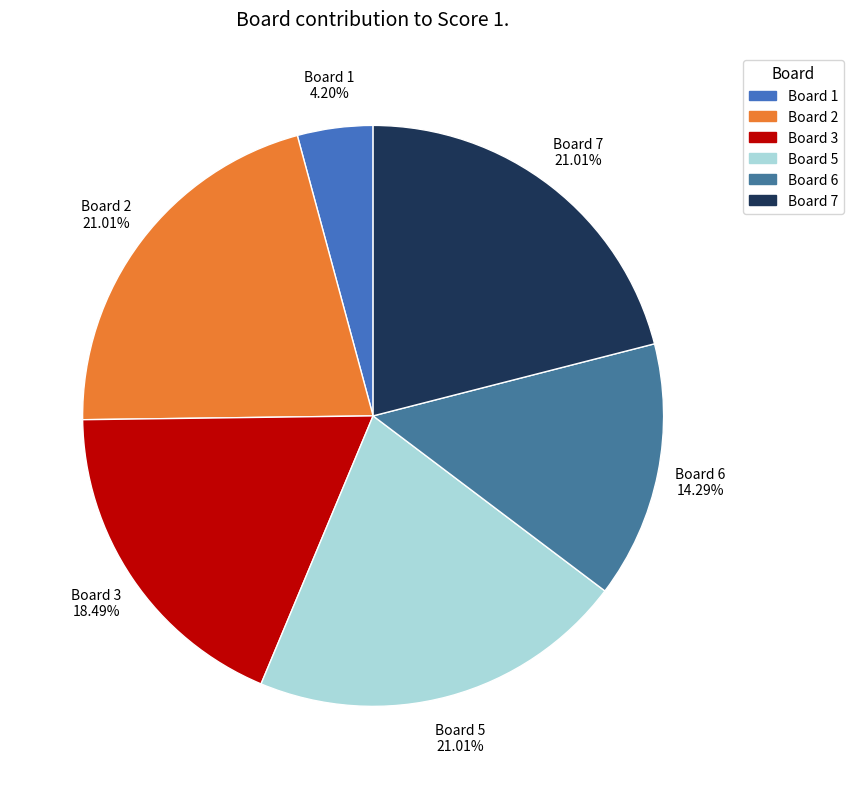

Which slice is the smallest?

Board 1